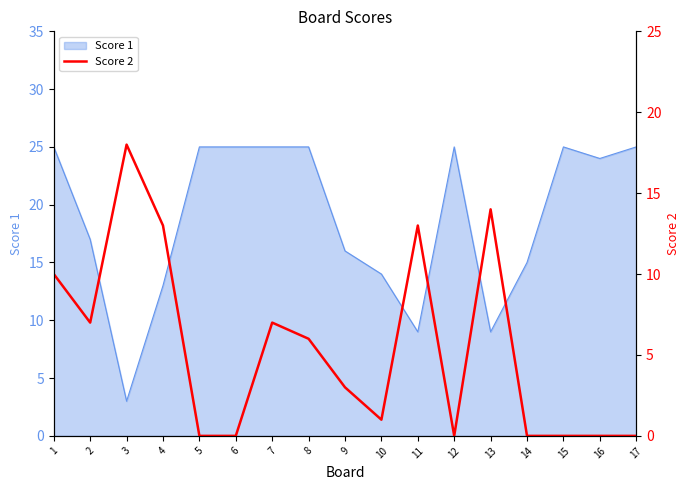

Between 9 and 10, which is larger?

9